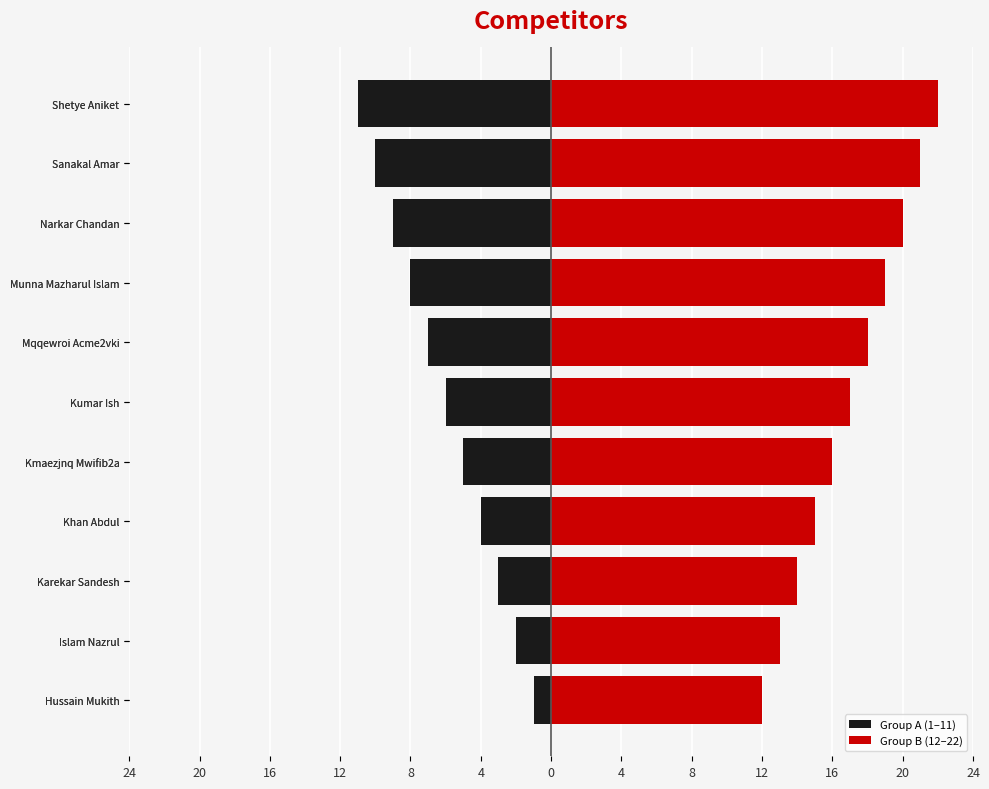

Which has a higher value, Islam Nazrul or Sanakal Amar?

Islam Nazrul